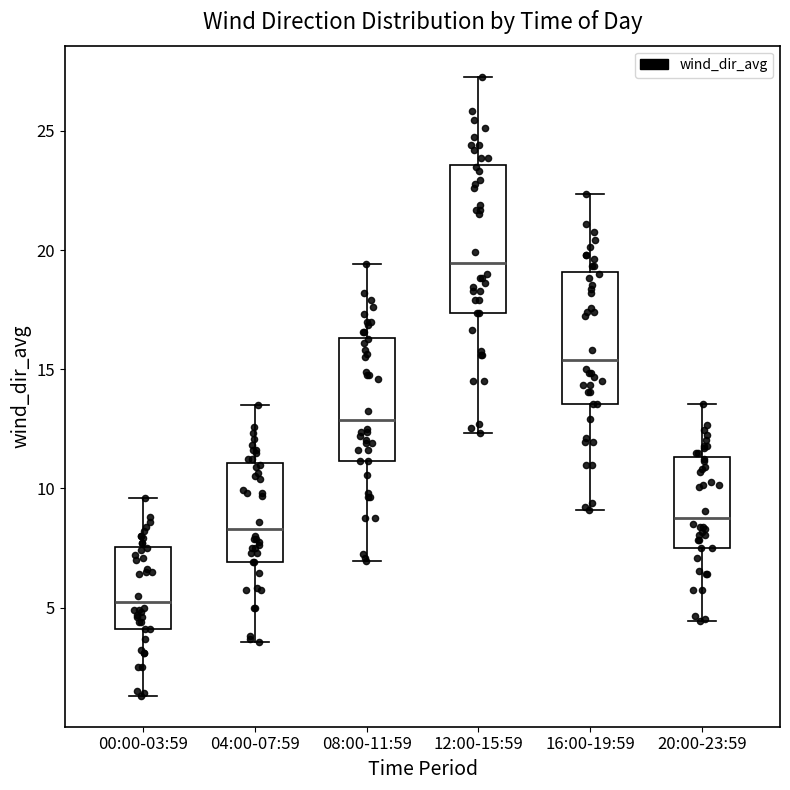

Comparing the boxes themselves (not the whiskers), which one is the tallest?

12:00-15:59